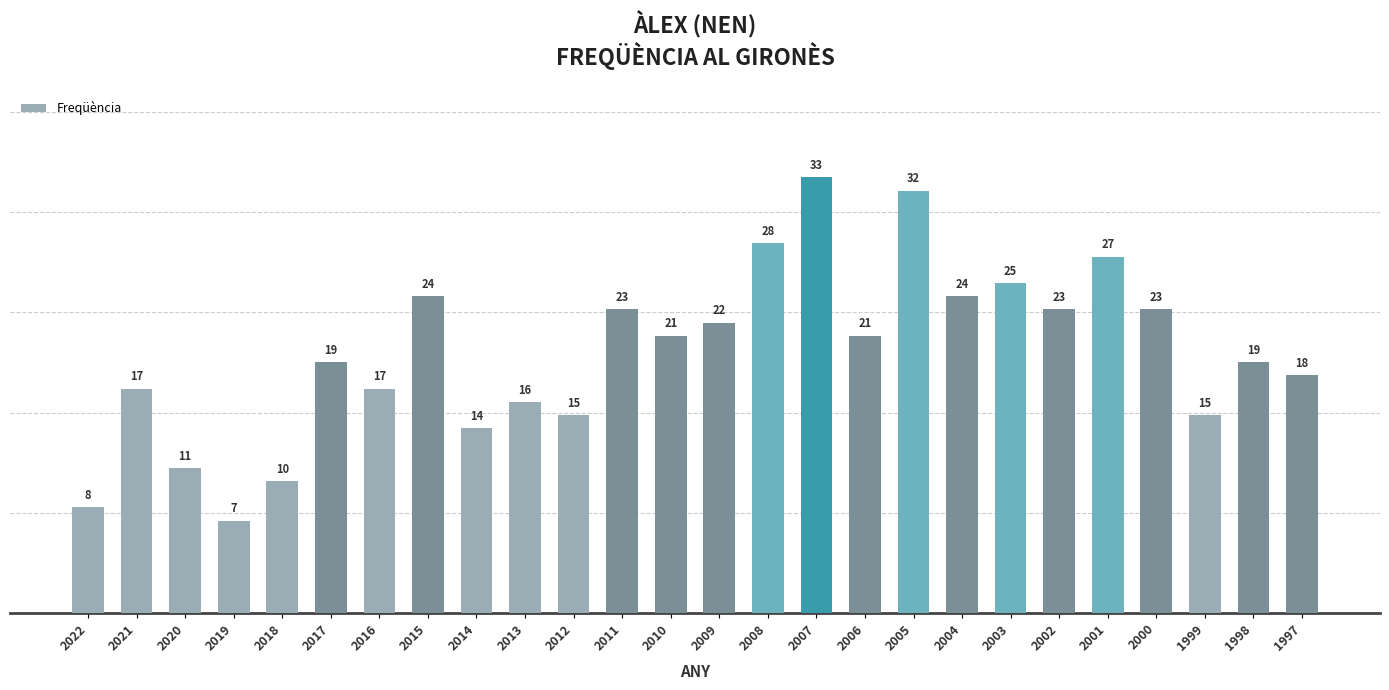

Reading left to right, transcribe all the data shown in this chart.

8	17	11	7	10	19	17	24	14	16	15	23	21	22	28	33	21	32	24	25	23	27	23	15	19	18